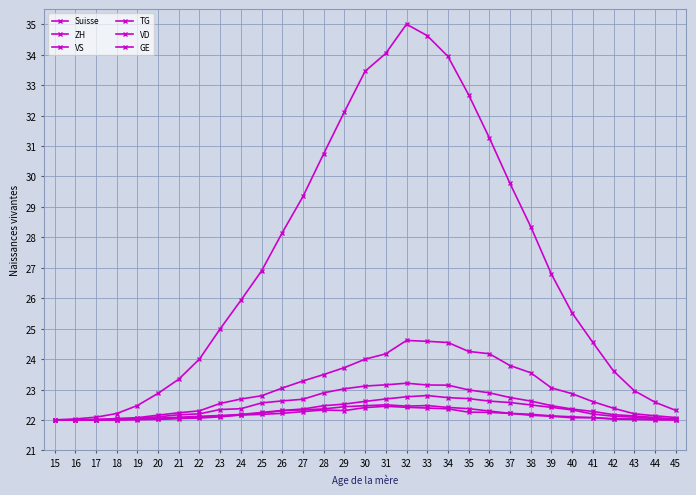

Reading left to right, what are all the values shown in this chart?

Suisse: 22.0	22.0	22.1	22.2	22.5	22.9	23.3	24.0	25.0	25.9	26.9	28.2	29.3	30.7	32.1	33.5	34.0	35.0	34.6	33.9	32.7	31.3	29.8	28.4	26.8	25.5	24.5	23.6	23.0	22.6	22.3
ZH: 22.0	22.0	22.0	22.0	22.1	22.2	22.2	22.3	22.5	22.7	22.8	23.0	23.3	23.5	23.7	24.0	24.2	24.6	24.6	24.5	24.3	24.2	23.8	23.6	23.1	22.9	22.6	22.4	22.2	22.1	22.1
VS: 22.0	22.0	22.0	22.0	22.0	22.0	22.1	22.1	22.1	22.2	22.2	22.3	22.3	22.4	22.4	22.5	22.5	22.5	22.5	22.4	22.4	22.3	22.2	22.2	22.1	22.1	22.1	22.0	22.0	22.0	22.0
TG: 22.0	22.0	22.0	22.0	22.0	22.0	22.0	22.1	22.1	22.2	22.2	22.2	22.3	22.3	22.3	22.4	22.4	22.4	22.4	22.4	22.3	22.2	22.2	22.2	22.1	22.1	22.1	22.0	22.0	22.0	22.0
VD: 22.0	22.0	22.0	22.0	22.1	22.1	22.2	22.2	22.3	22.4	22.6	22.6	22.7	22.9	23.0	23.1	23.2	23.2	23.1	23.1	23.0	22.9	22.7	22.6	22.5	22.4	22.3	22.2	22.1	22.1	22.0
GE: 22.0	22.0	22.0	22.0	22.0	22.1	22.1	22.1	22.1	22.2	22.2	22.3	22.4	22.5	22.5	22.6	22.7	22.8	22.8	22.7	22.7	22.6	22.6	22.5	22.4	22.3	22.2	22.1	22.1	22.0	22.0